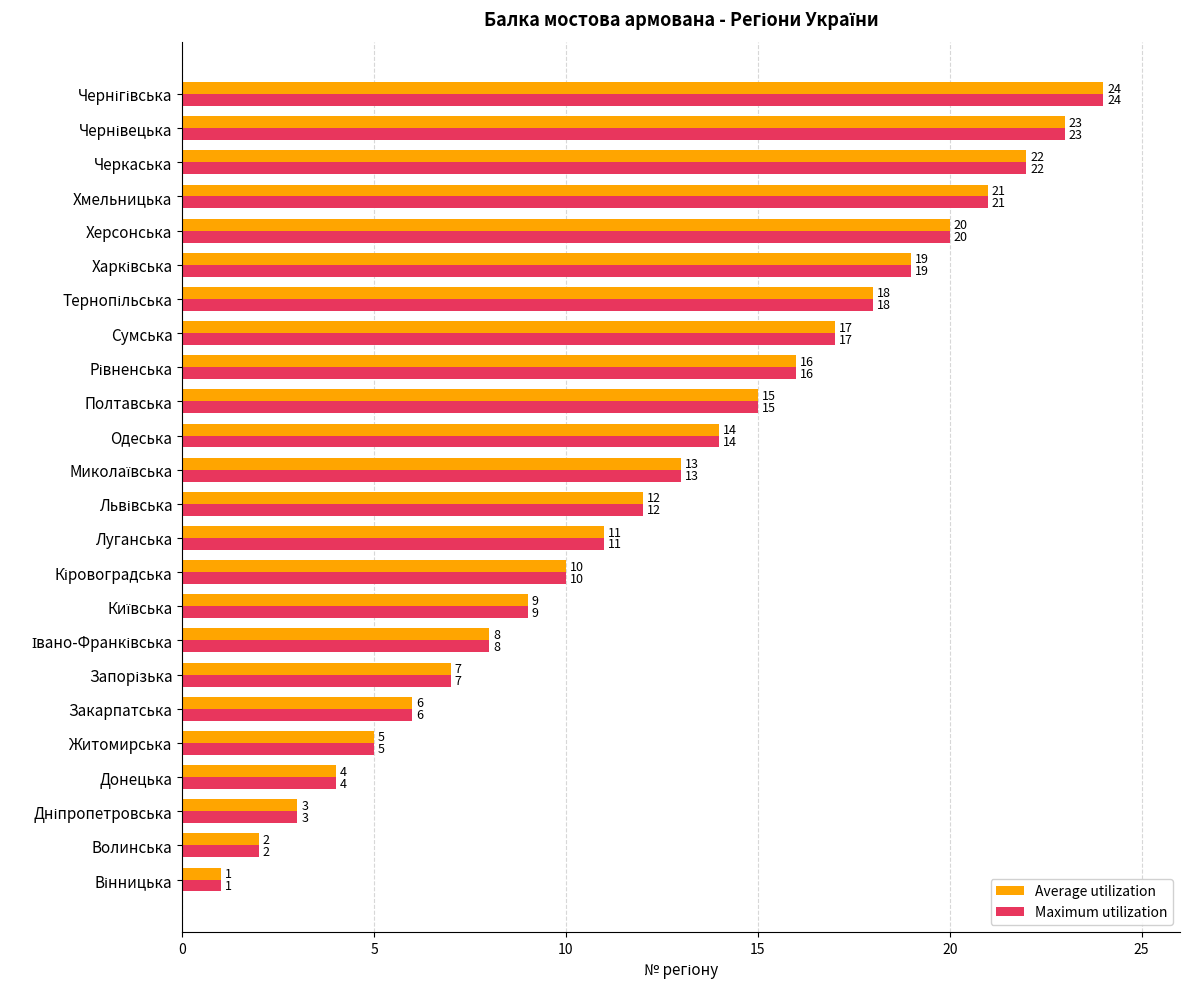

What is the difference between the maximum and minimum values in the Maximum utilization series?

23